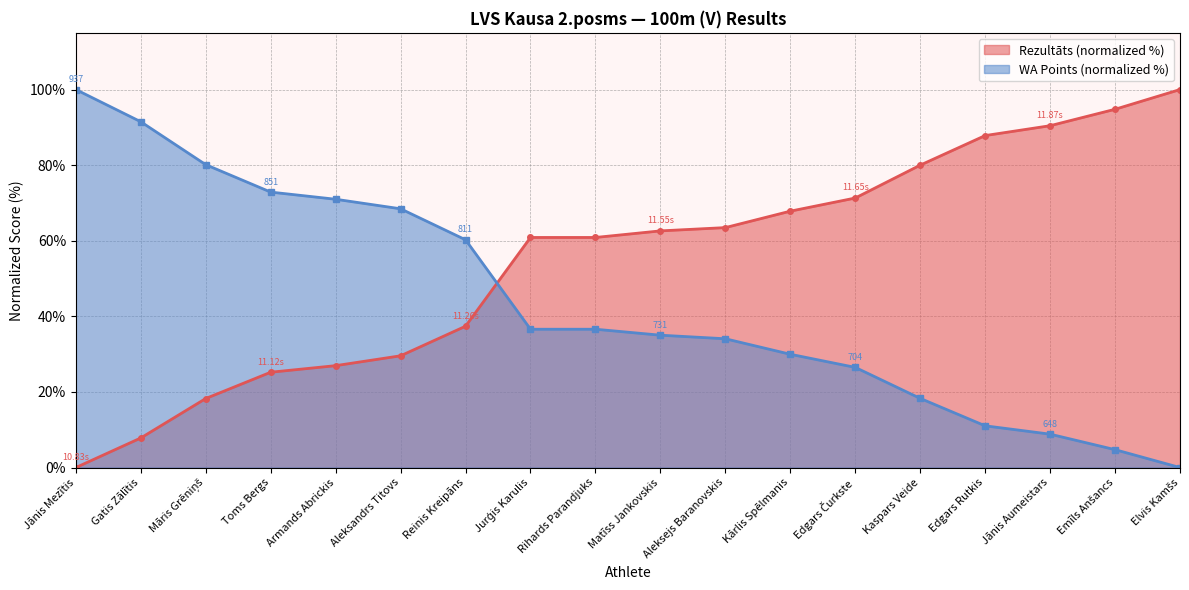

Rank the series at Jurģis Karulis from highest to lowest value.

Rezultāts, WA